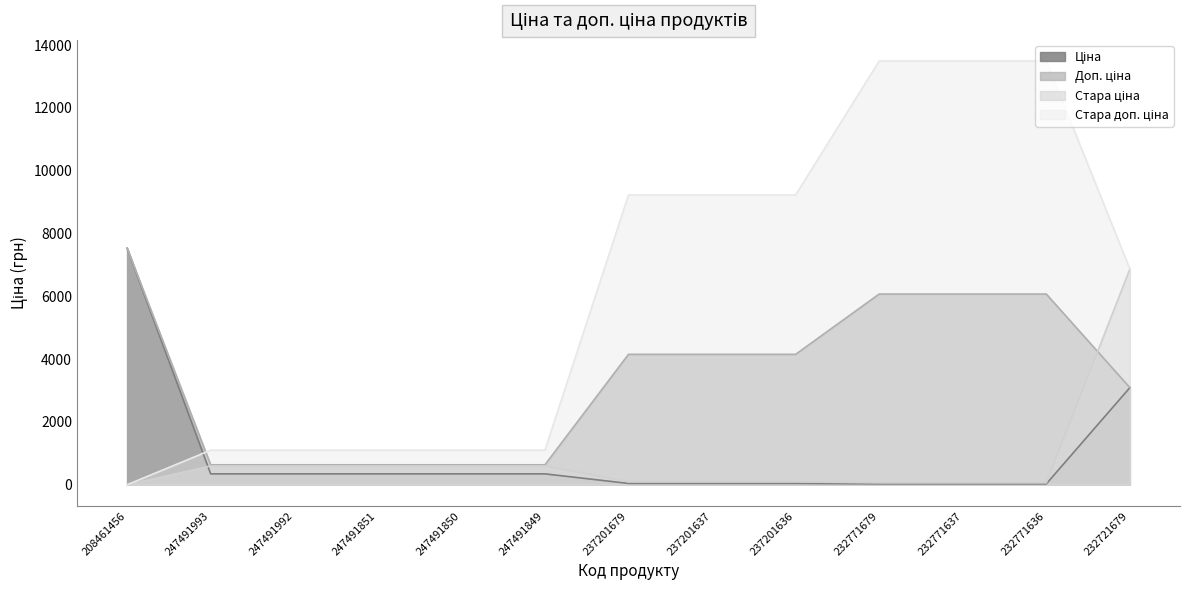

What is the label of the 8th point from the left?

237201637